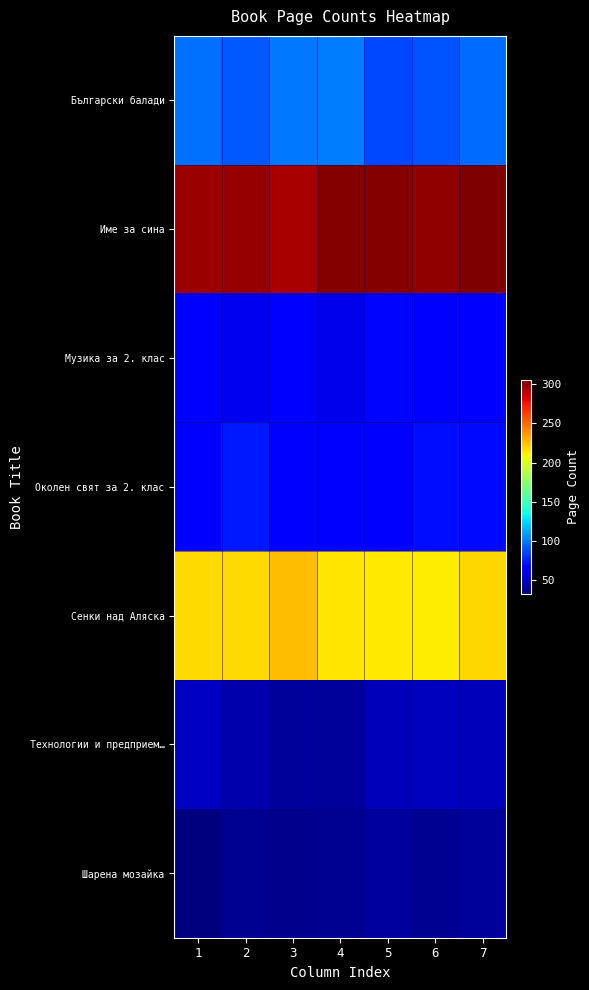

Which category has the highest value across all series?

7